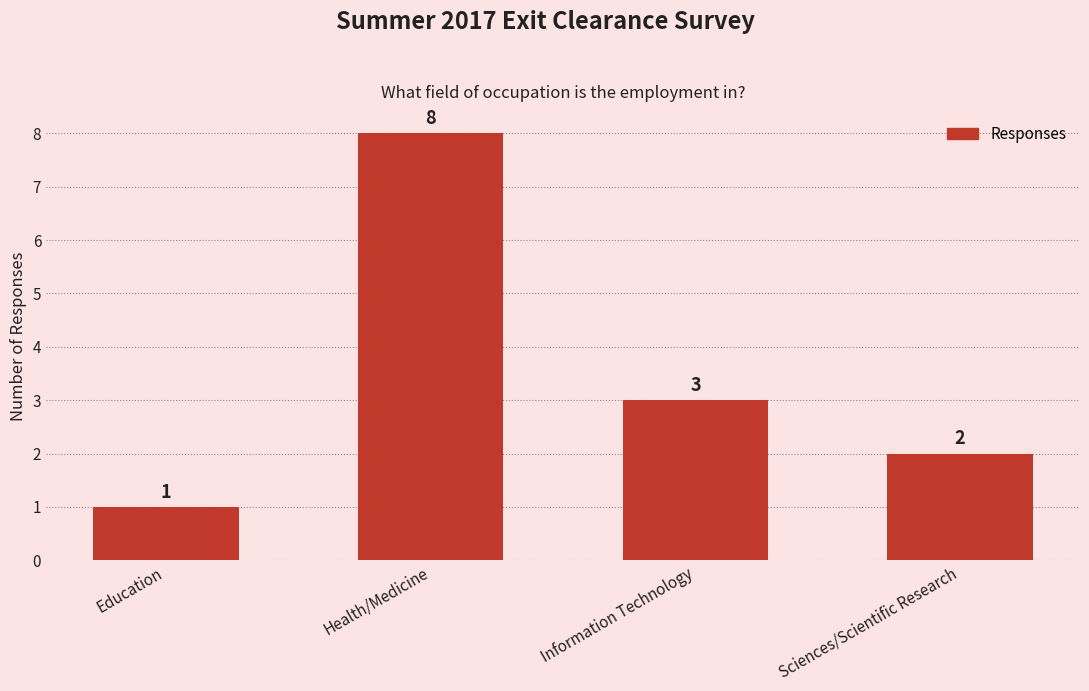

What is the sum of the values at Health/Medicine and Information Technology?

11